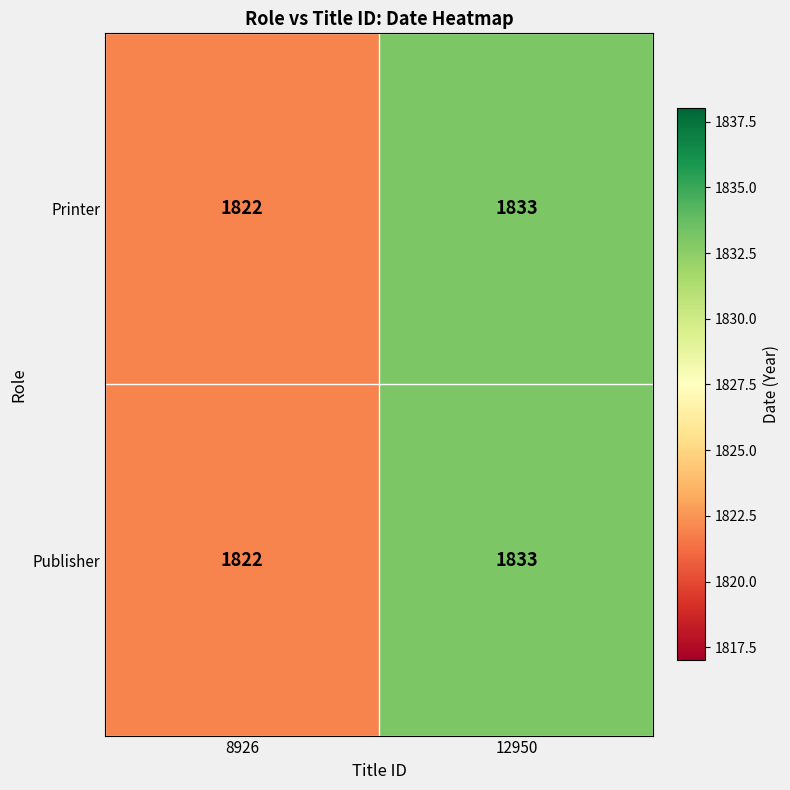

Count the number of categories in the chart.

2